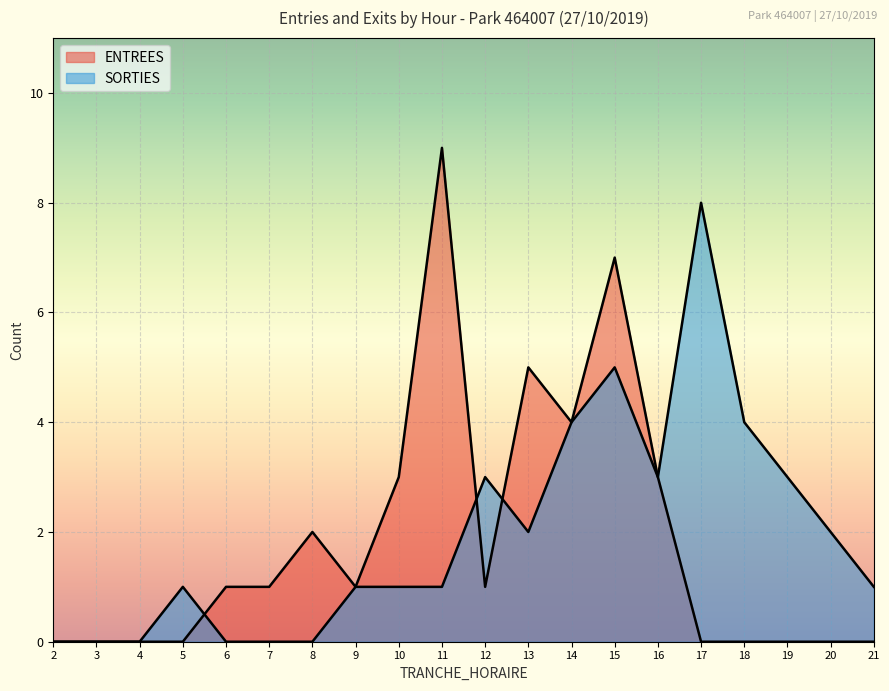

True or false: ENTREES and SORTIES cross at least once.

True